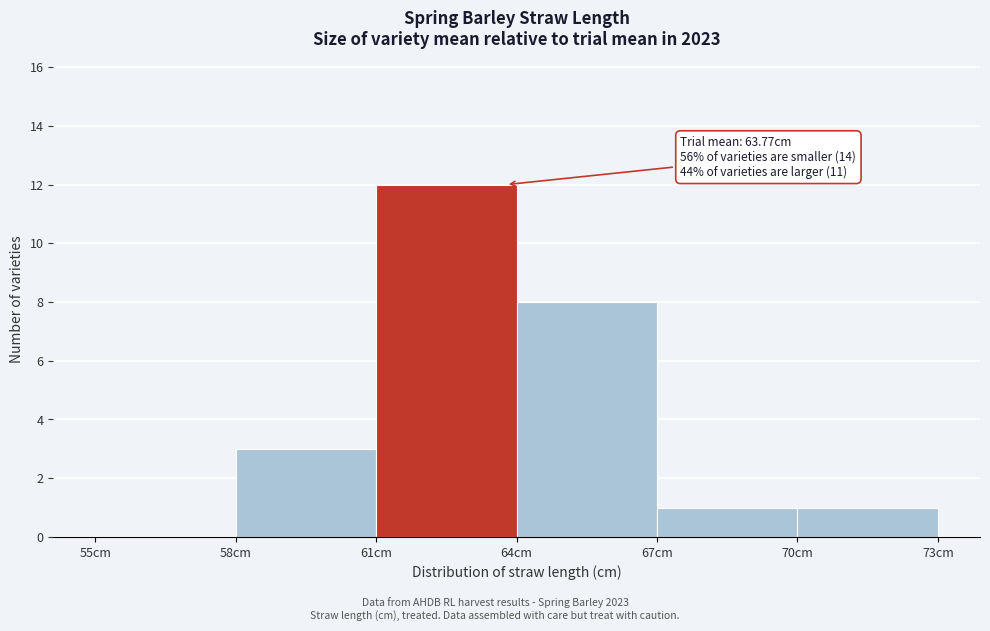

Over which range of the x-axis is the bar tallest?

61 to 64